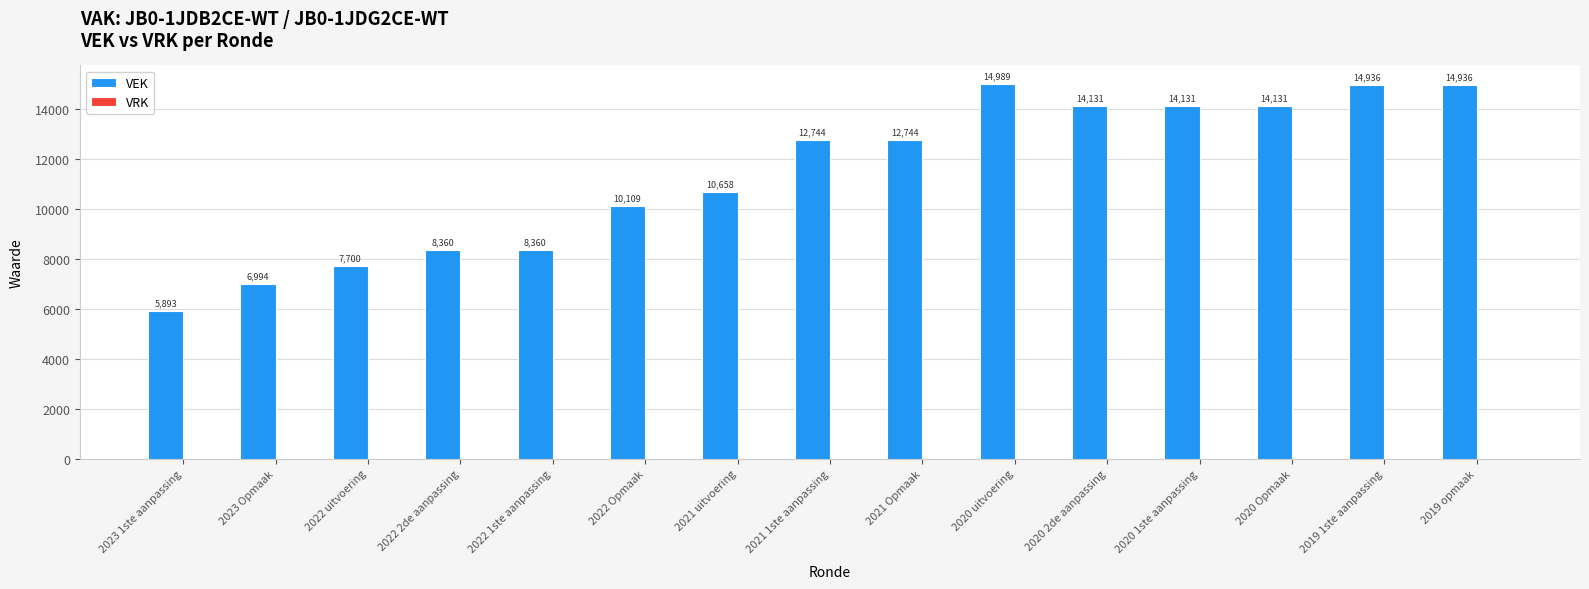

What is the ratio of the value at 2020 Opmaak to the value at 2020 1ste aanpassing?

1.0